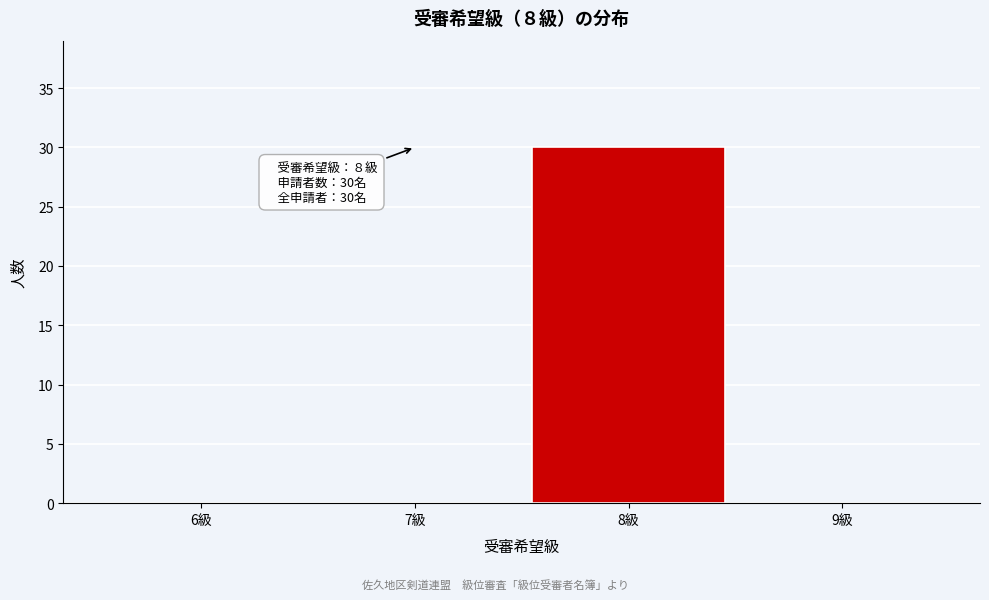

Reading left to right, transcribe all the data shown in this chart.

6級=0	7級=0	8級=30	9級=0